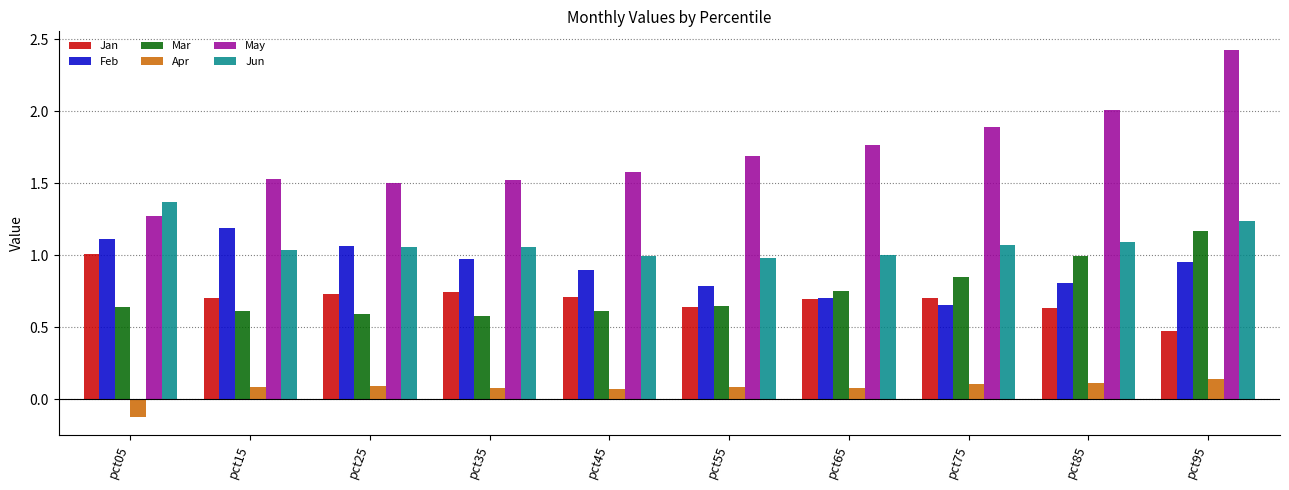

At which label is Jan closest to 0?

pct95